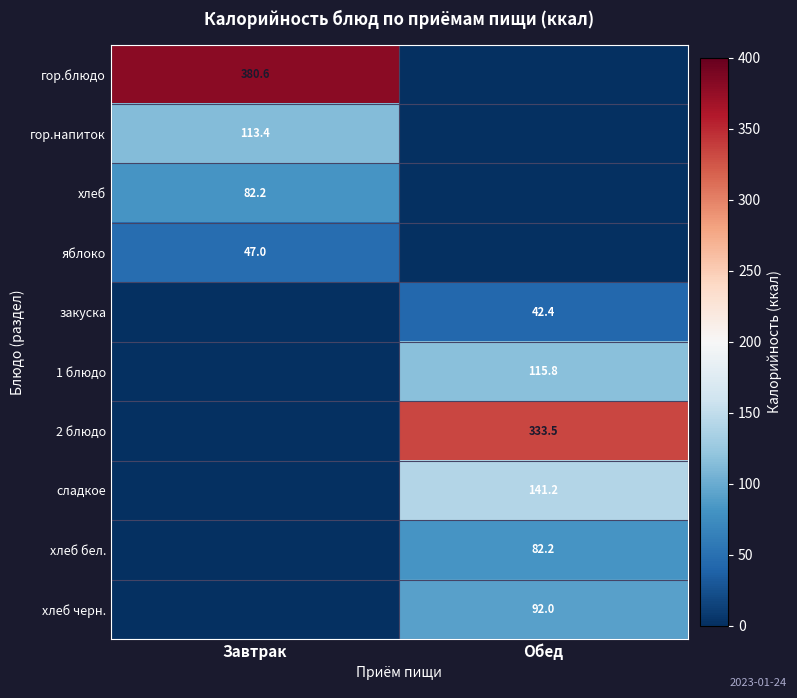

How many categories are shown in the chart?

2